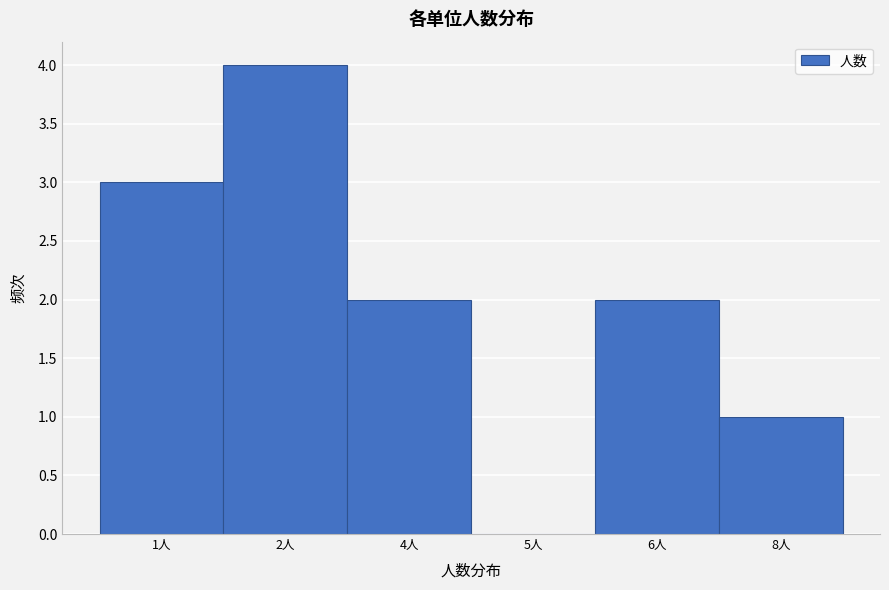

Reading right to left, transcribe all the data shown in this chart.

8人=1	6人=2	5人=0	4人=2	2人=4	1人=3